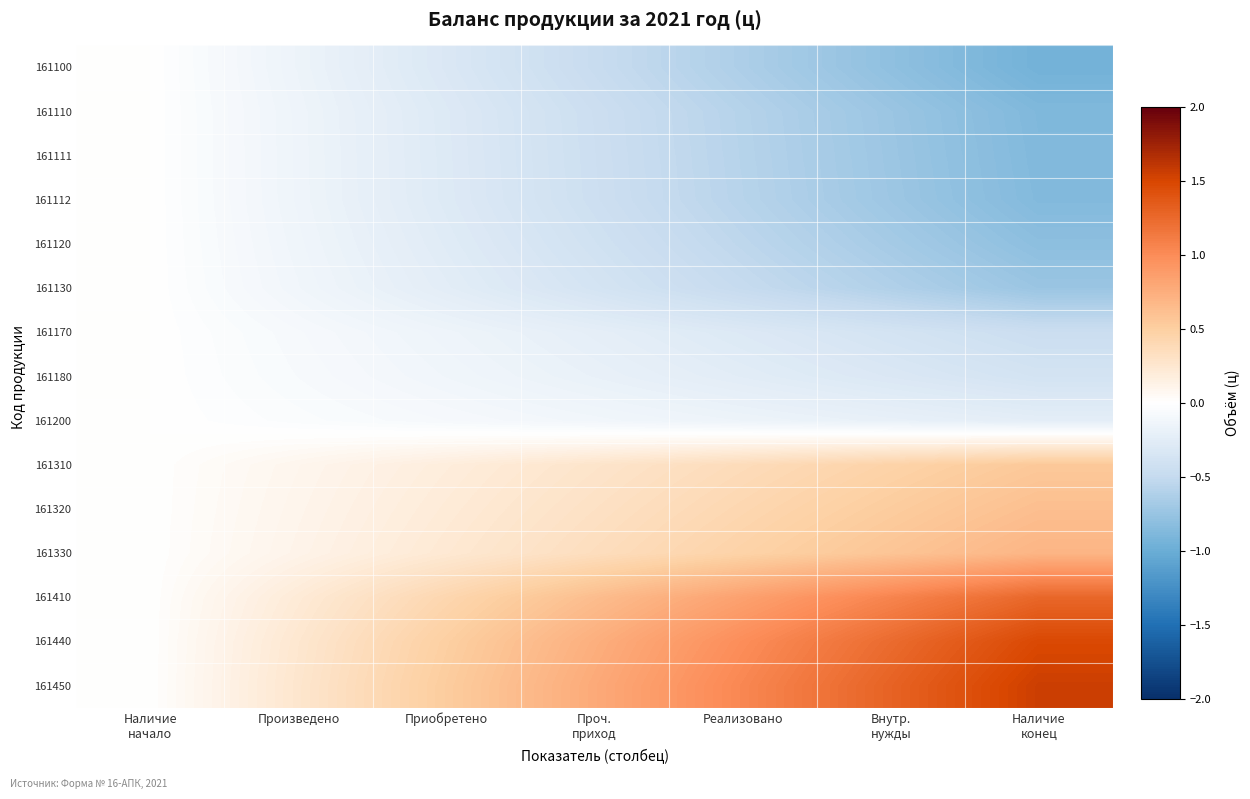

Reading left to right, extract all data points from this chart.

161100: Наличие
начало=-0.0	Произведено=-0.2	Приобретено=-0.3	Проч.
приход=-0.5	Реализовано=-0.6	Внутр.
нужды=-0.8	Наличие
конец=-0.9
161110: Наличие
начало=-0.0	Произведено=-0.1	Приобретено=-0.3	Проч.
приход=-0.4	Реализовано=-0.6	Внутр.
нужды=-0.7	Наличие
конец=-0.9
161111: Наличие
начало=-0.0	Произведено=-0.1	Приобретено=-0.3	Проч.
приход=-0.4	Реализовано=-0.6	Внутр.
нужды=-0.7	Наличие
конец=-0.9
161112: Наличие
начало=-0.0	Произведено=-0.1	Приобретено=-0.3	Проч.
приход=-0.4	Реализовано=-0.6	Внутр.
нужды=-0.7	Наличие
конец=-0.9
161120: Наличие
начало=-0.0	Произведено=-0.1	Приобретено=-0.3	Проч.
приход=-0.4	Реализовано=-0.5	Внутр.
нужды=-0.7	Наличие
конец=-0.8
161130: Наличие
начало=-0.0	Произведено=-0.1	Приобретено=-0.2	Проч.
приход=-0.4	Реализовано=-0.5	Внутр.
нужды=-0.6	Наличие
конец=-0.7
161170: Наличие
начало=-0.0	Произведено=-0.1	Приобретено=-0.1	Проч.
приход=-0.2	Реализовано=-0.3	Внутр.
нужды=-0.4	Наличие
конец=-0.4
161180: Наличие
начало=-0.0	Произведено=-0.1	Приобретено=-0.1	Проч.
приход=-0.2	Реализовано=-0.3	Внутр.
нужды=-0.3	Наличие
конец=-0.4
161200: Наличие
начало=-0.0	Произведено=-0.0	Приобретено=-0.1	Проч.
приход=-0.1	Реализовано=-0.2	Внутр.
нужды=-0.2	Наличие
конец=-0.2
161310: Наличие
начало=0.0	Произведено=0.1	Приобретено=0.2	Проч.
приход=0.3	Реализовано=0.4	Внутр.
нужды=0.5	Наличие
конец=0.6
161320: Наличие
начало=0.0	Произведено=0.1	Приобретено=0.2	Проч.
приход=0.3	Реализовано=0.4	Внутр.
нужды=0.5	Наличие
конец=0.6
161330: Наличие
начало=0.0	Произведено=0.1	Приобретено=0.2	Проч.
приход=0.3	Реализовано=0.5	Внутр.
нужды=0.6	Наличие
конец=0.7
161410: Наличие
начало=0.0	Произведено=0.2	Приобретено=0.4	Проч.
приход=0.6	Реализовано=0.8	Внутр.
нужды=1.1	Наличие
конец=1.3
161440: Наличие
начало=0.0	Произведено=0.2	Приобретено=0.5	Проч.
приход=0.7	Реализовано=1.0	Внутр.
нужды=1.2	Наличие
конец=1.5
161450: Наличие
начало=0.0	Произведено=0.3	Приобретено=0.5	Проч.
приход=0.8	Реализовано=1.0	Внутр.
нужды=1.3	Наличие
конец=1.6